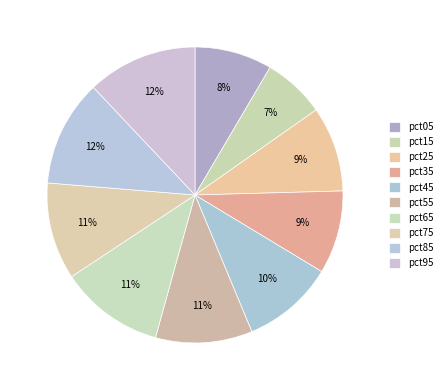

Is it true that pct75 is 11% of the pie?

True